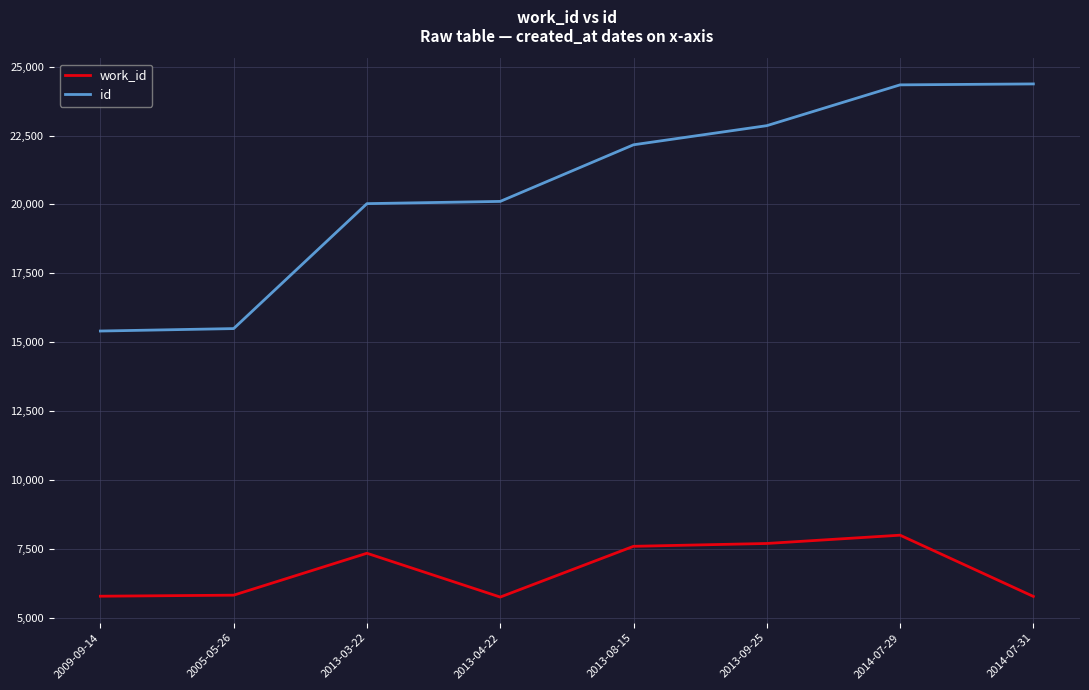

Which series has the largest total across all categories?

id